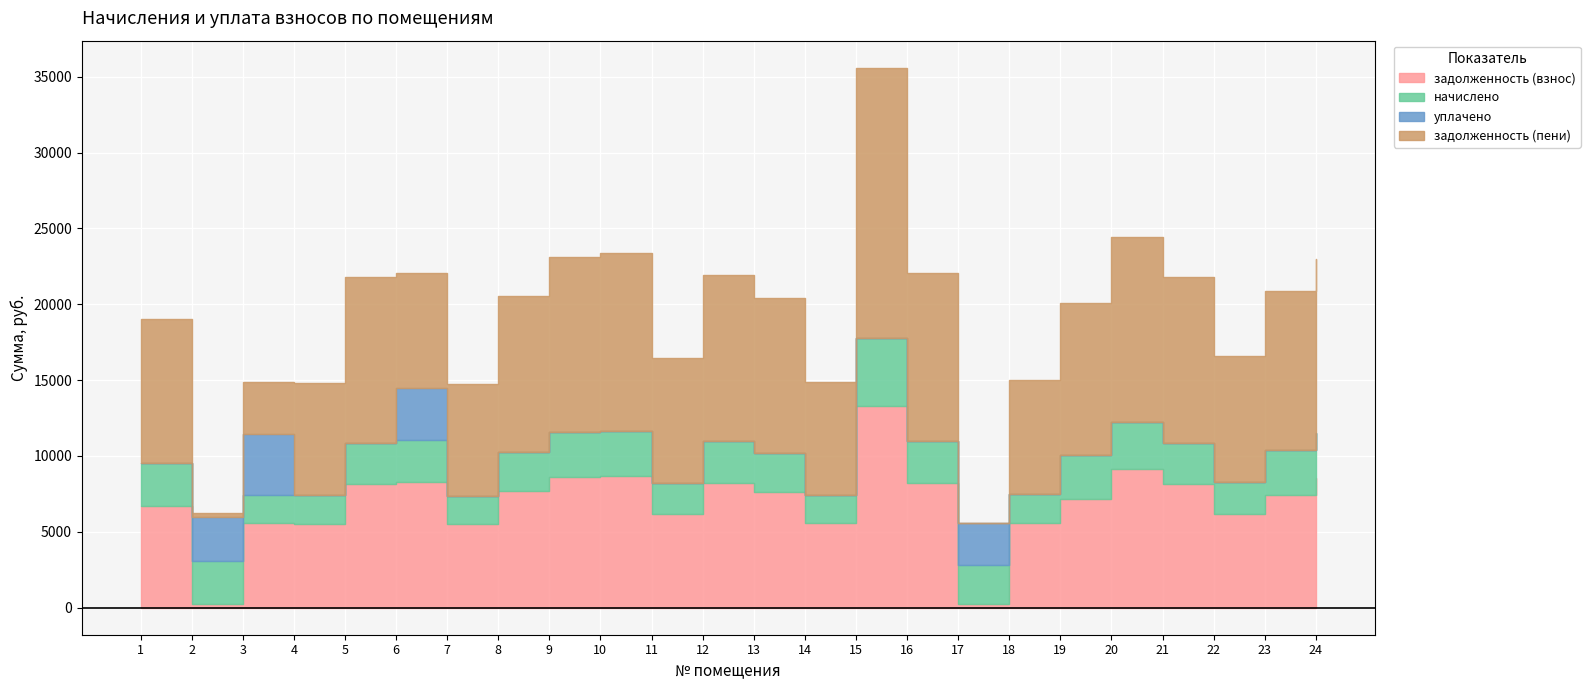

How many values in the задолженность (взнос) series exceed 7622?

12